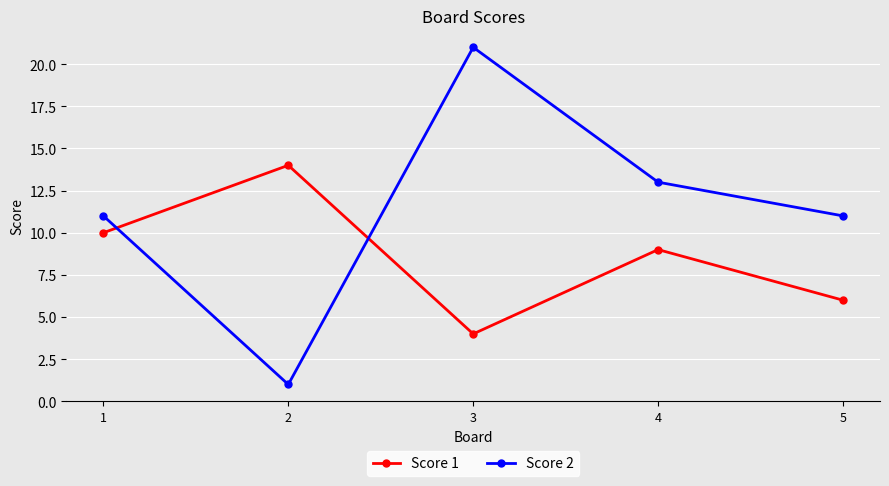

What is the total value across all series at 2?

15